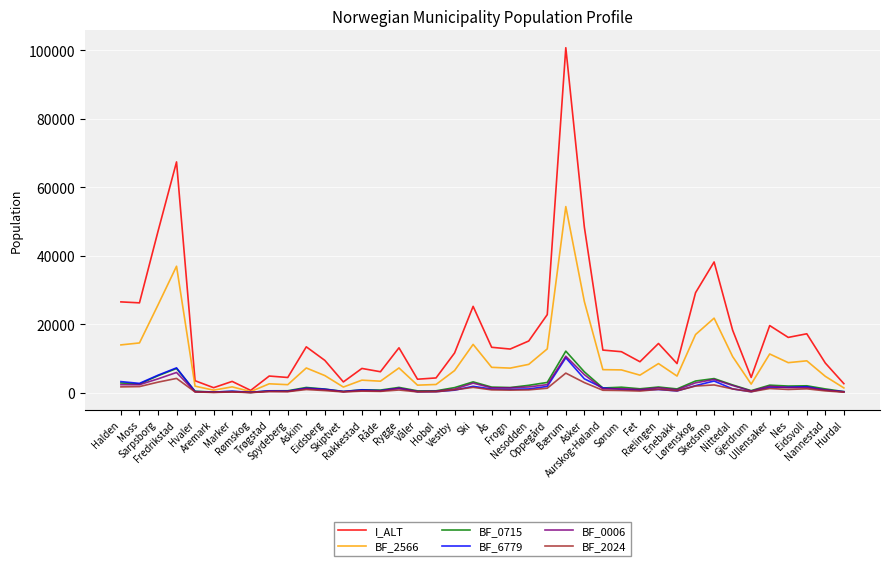

What position from the left is Lørenskog?

32